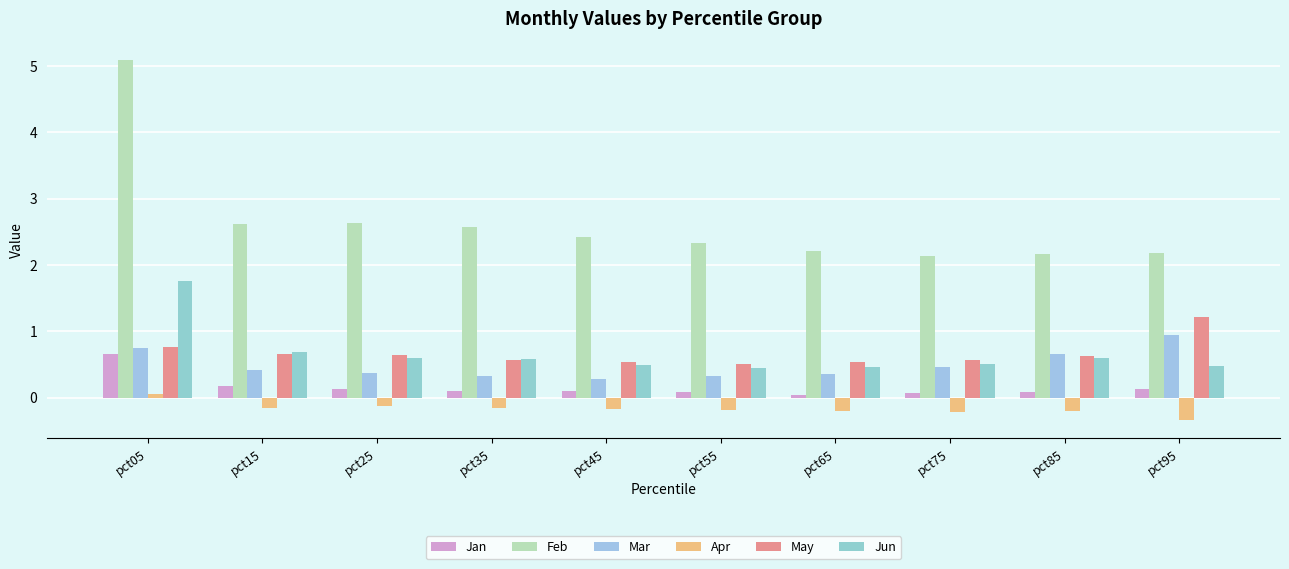

Count the number of categories in the chart.

10